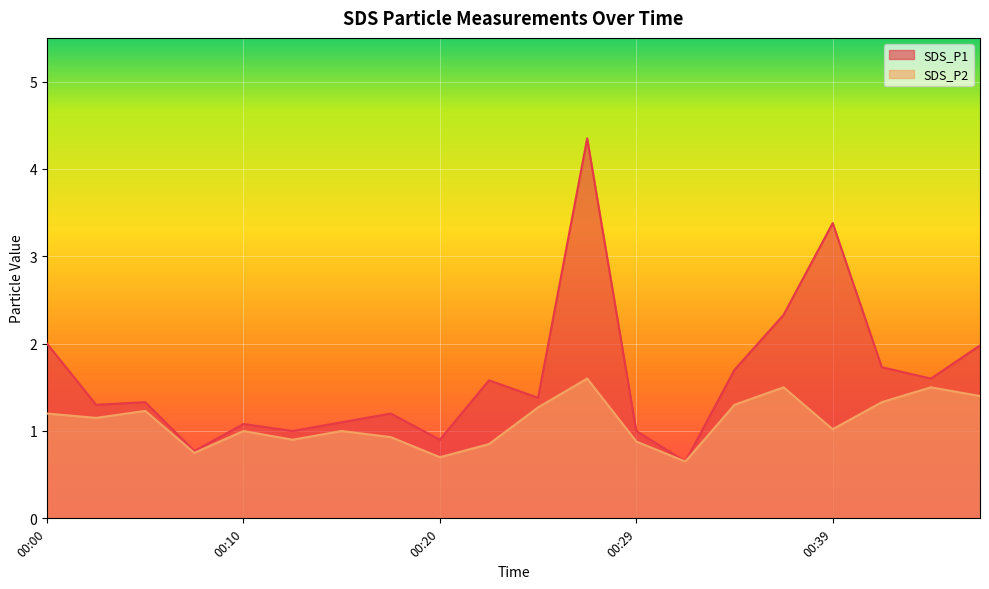

List the series in order of their overall mean, highest first.

SDS_P1, SDS_P2